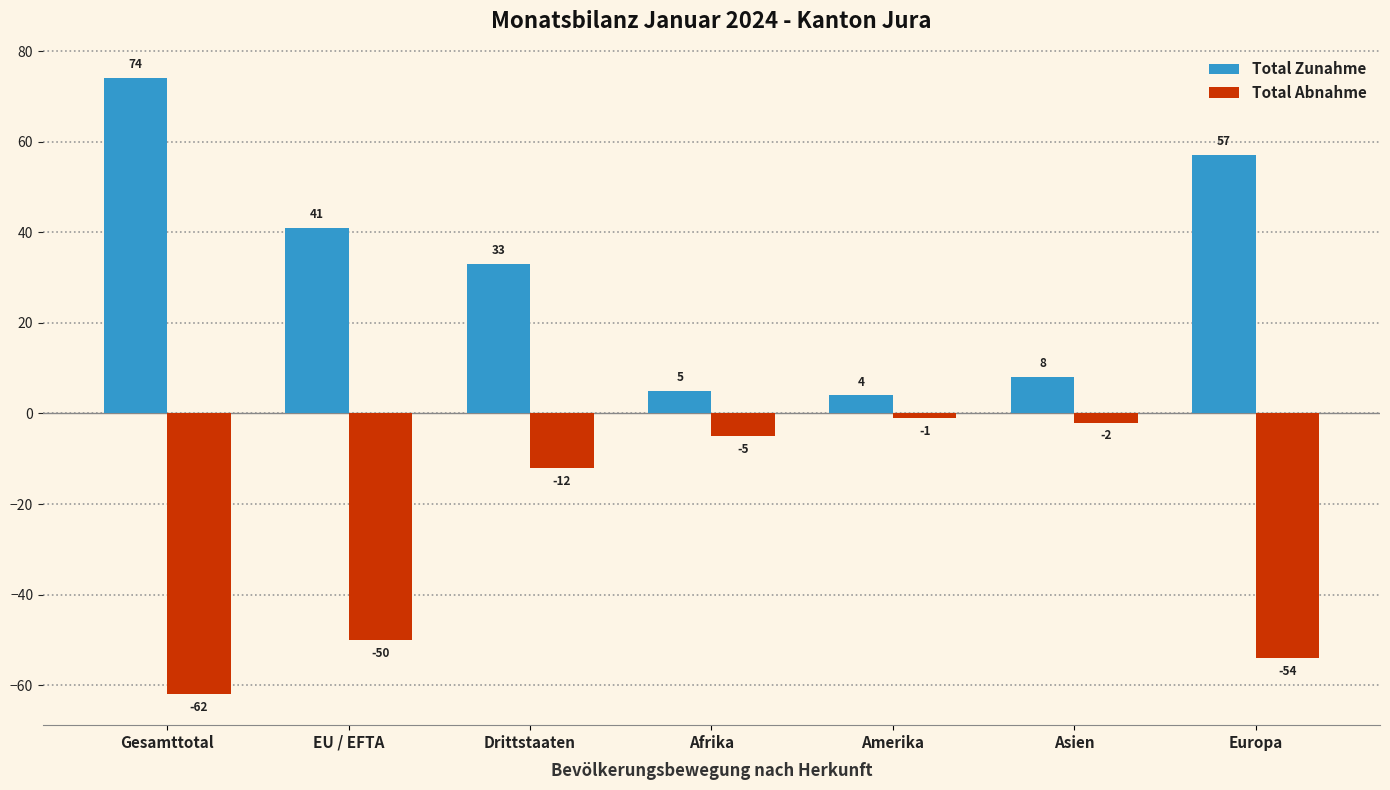

Reading left to right, transcribe all the data shown in this chart.

Total Zunahme: Gesamttotal=74	EU / EFTA=41	Drittstaaten=33	Afrika=5	Amerika=4	Asien=8	Europa=57
Total Abnahme: Gesamttotal=-62	EU / EFTA=-50	Drittstaaten=-12	Afrika=-5	Amerika=-1	Asien=-2	Europa=-54